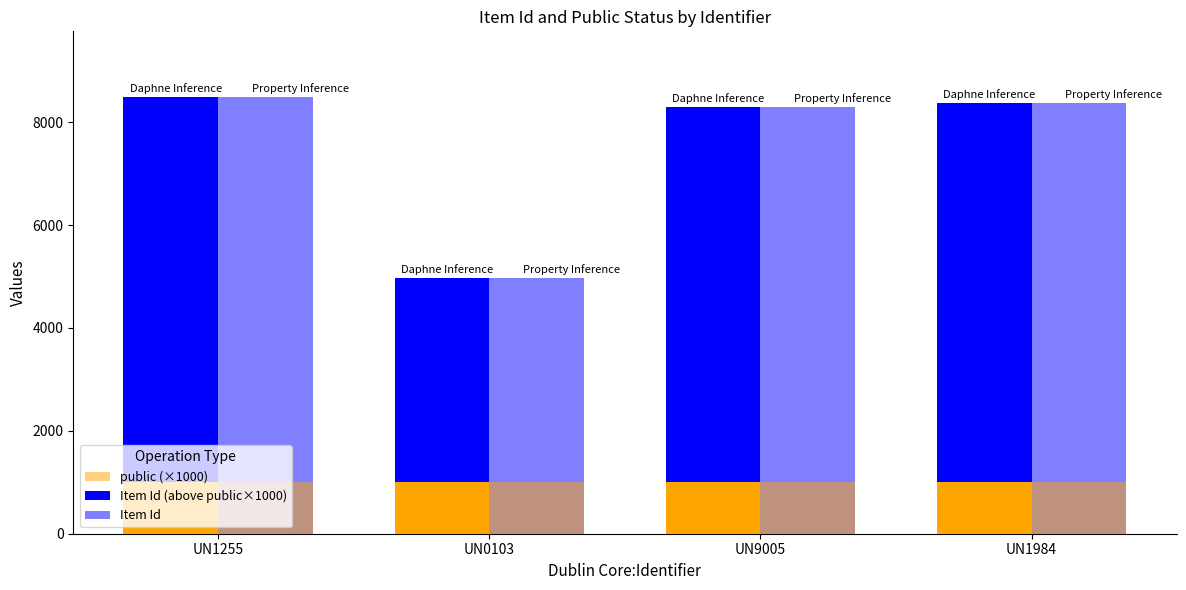

Reading left to right, list all the values displayed in this chart.

public (×1000): 1000	1000	1000	1000
Item Id (above public×1000): 7493	3962	7299	7365
Item Id: 8493	4962	8299	8365